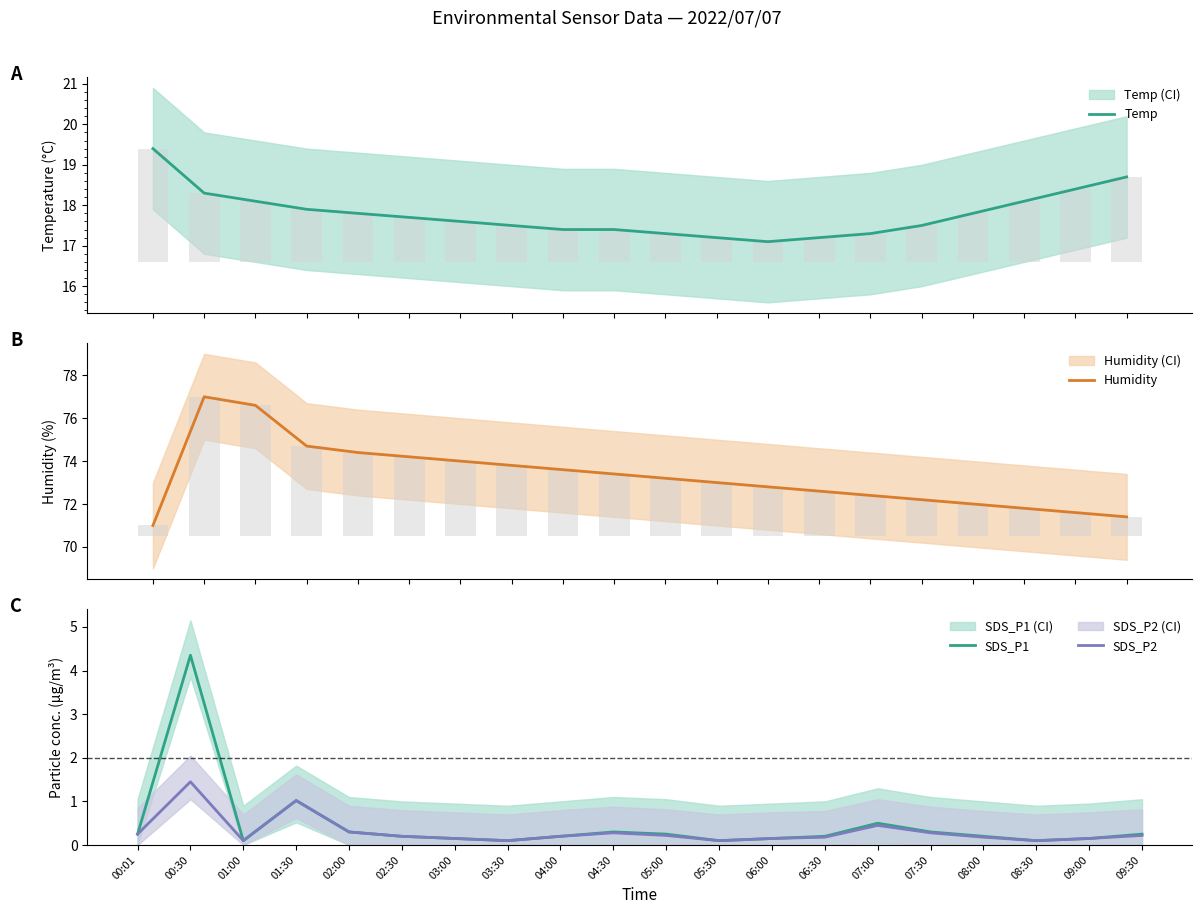

At which label does Humidity first exceed 73?

00:30